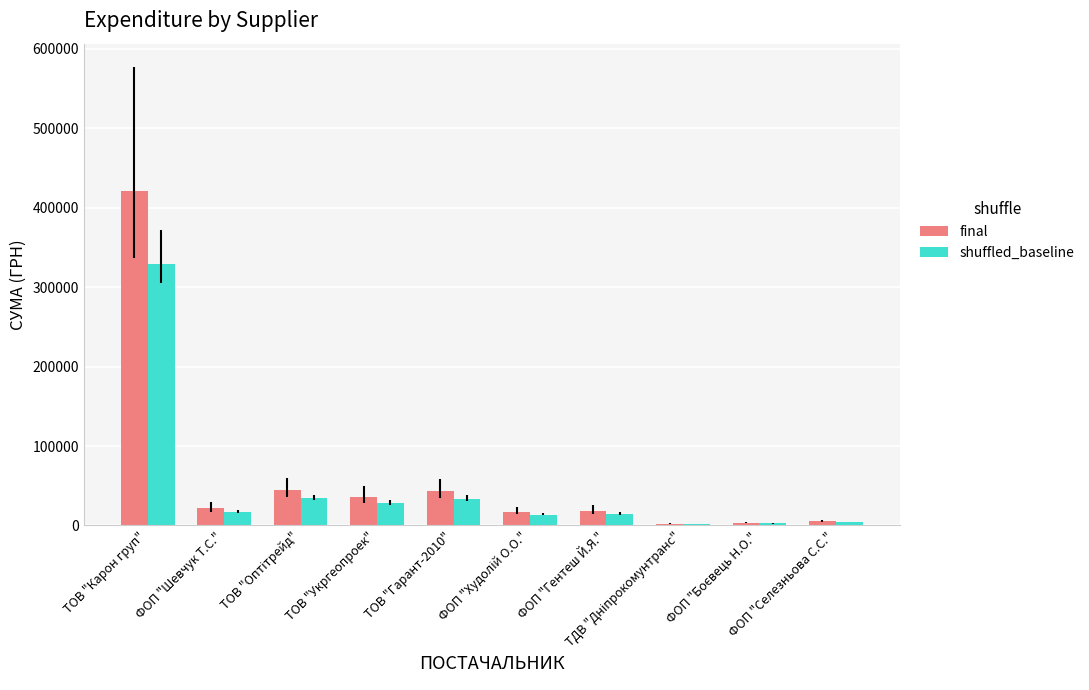

Count the number of data series in this chart.

2